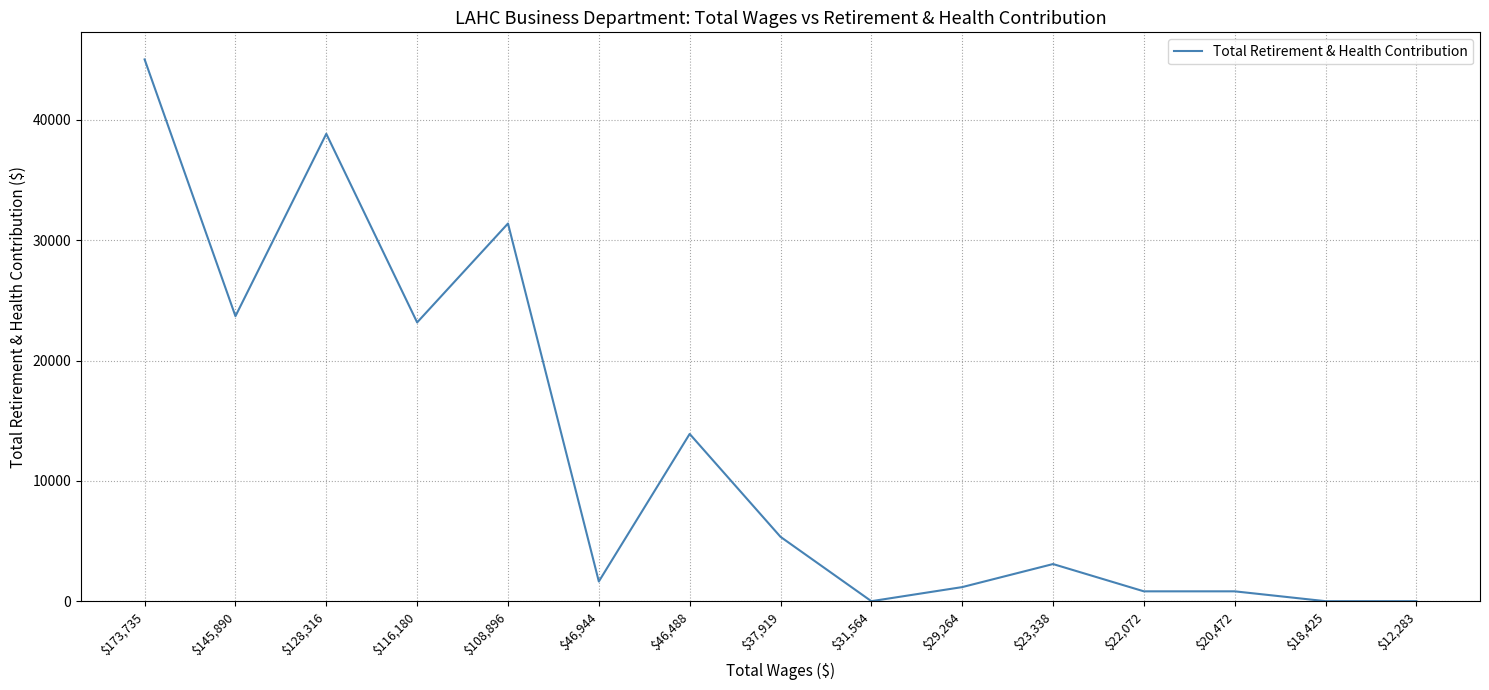

True or false: the data shows 23171 at $116,180.

True